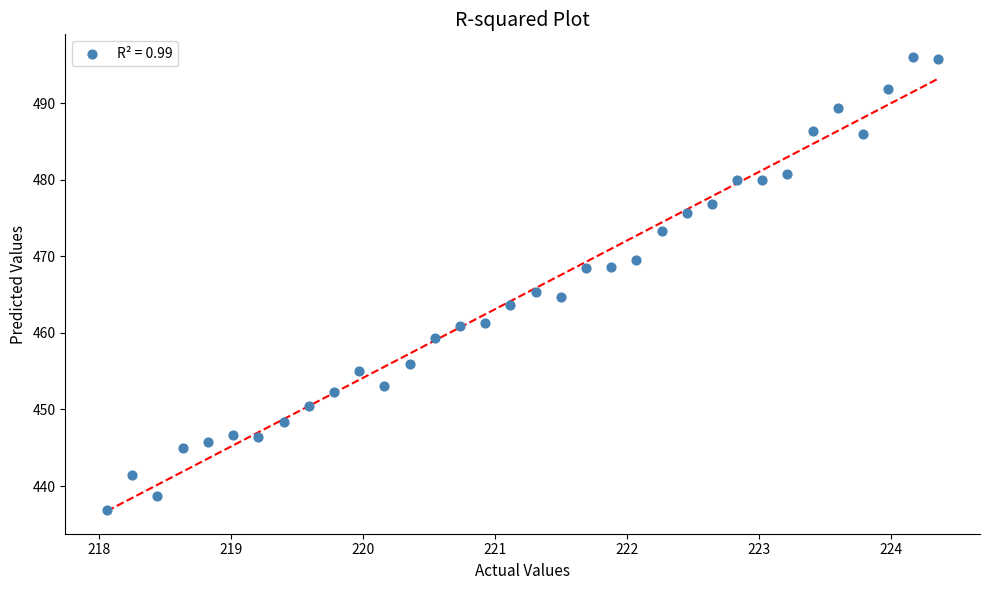

What is the range of X values (max minus min)?

6.3